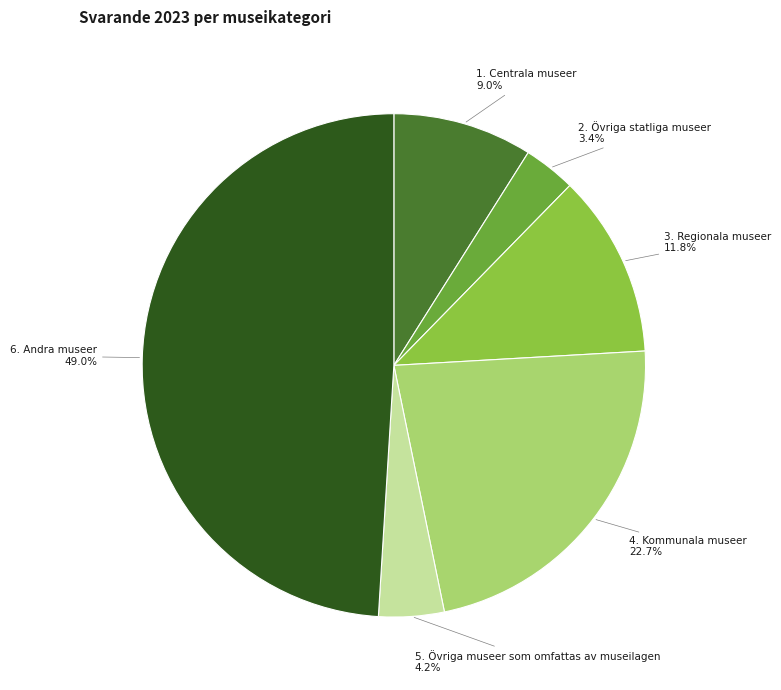

Does any single category account for the majority?

No